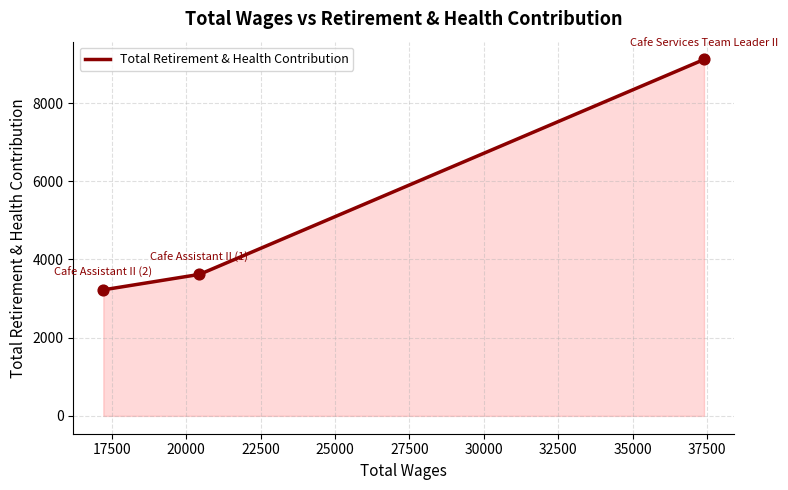

What is the difference between the maximum and minimum values?

5891